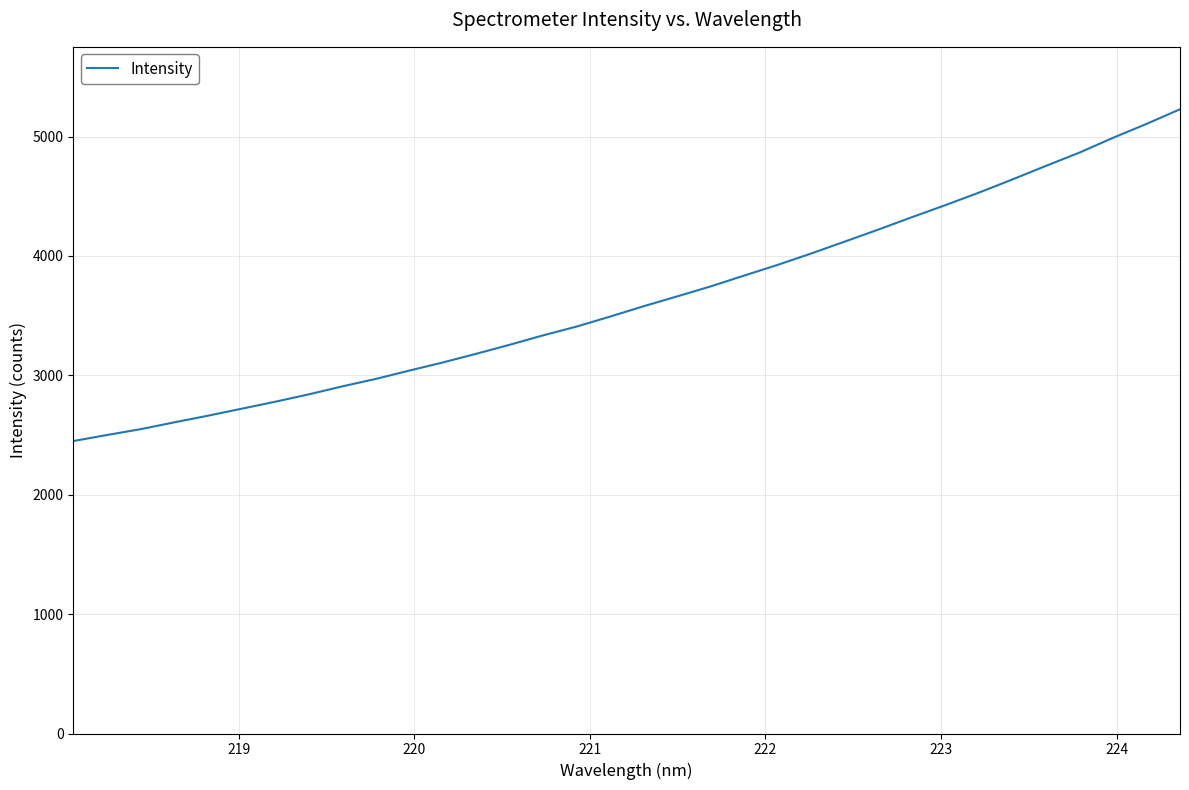

What is the difference between the maximum and minimum values?

2778.5